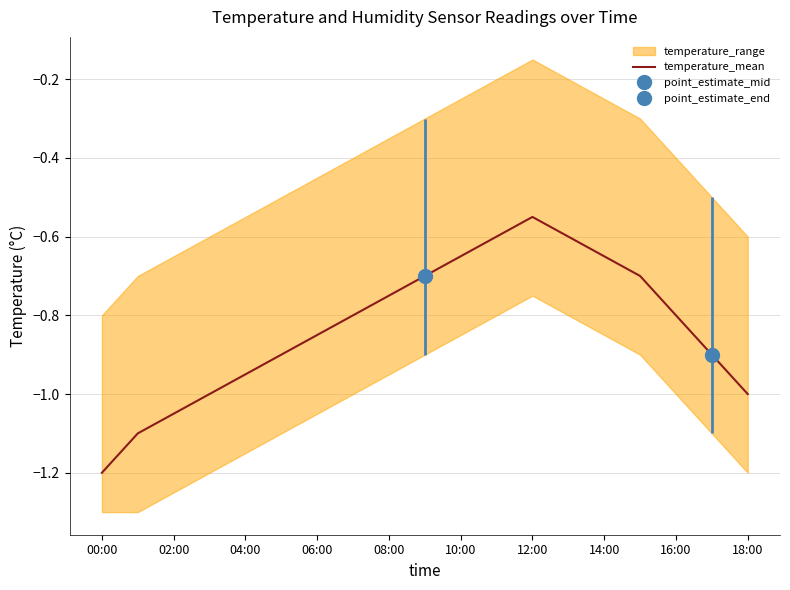

True or false: temperature_mean has a value of -1.2 at 16:00.

False